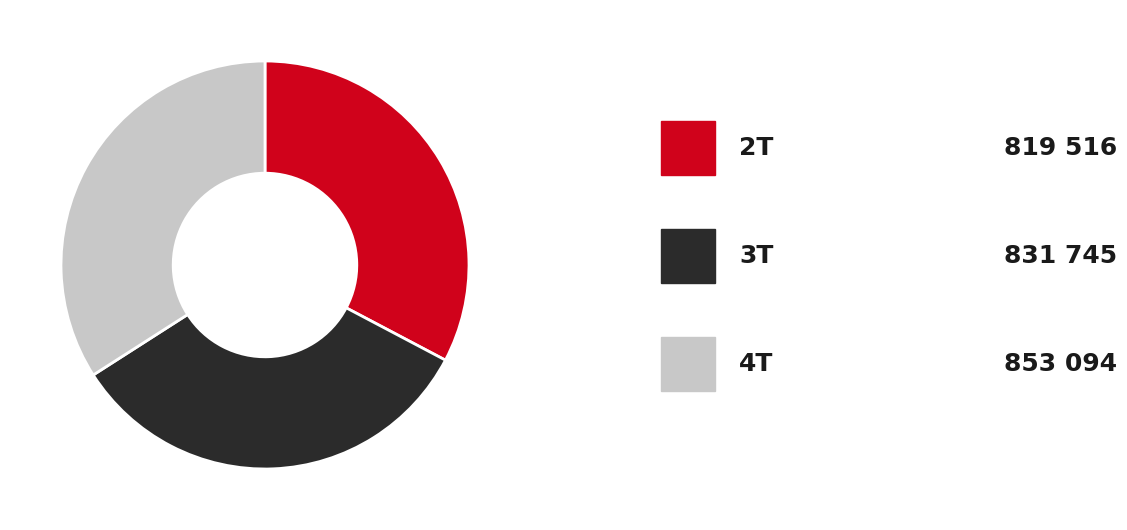

Is there any slice that represents more than half of the pie?

No